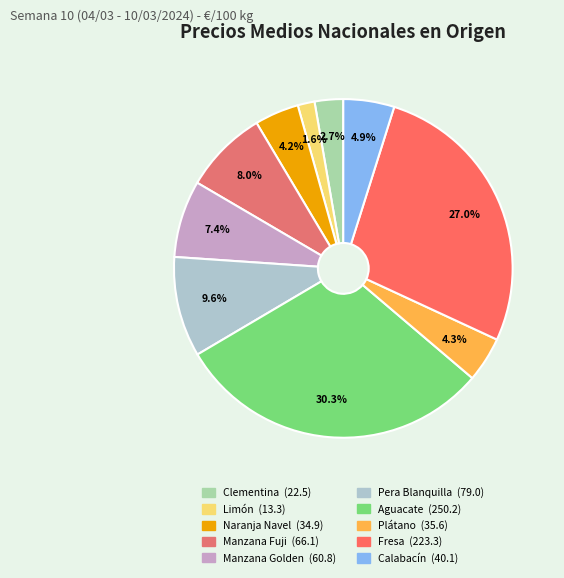

Combined, do Plátano and Fresa account for over 50%?

No